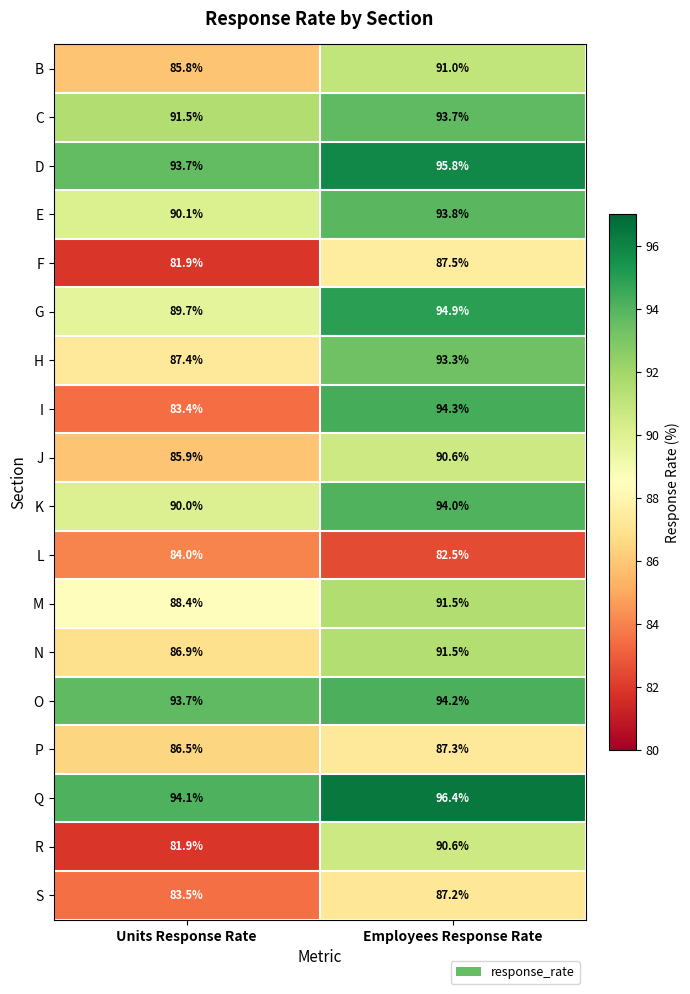

What is the sum of the R values at Employees Response Rate and Units Response Rate?

172.5